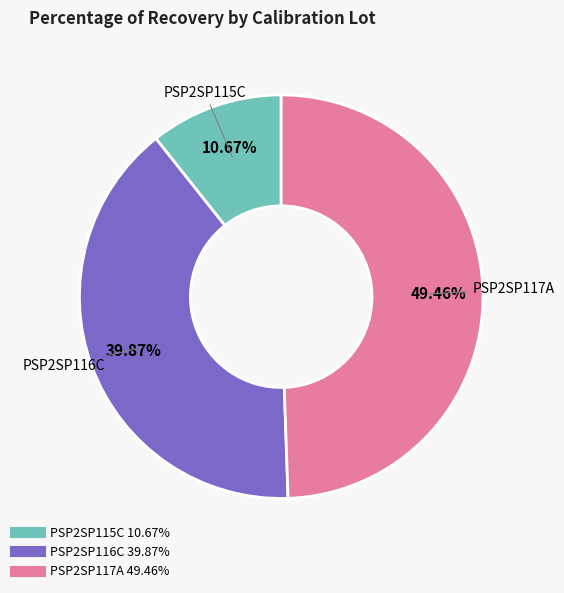

Is there a majority slice in this chart?

No